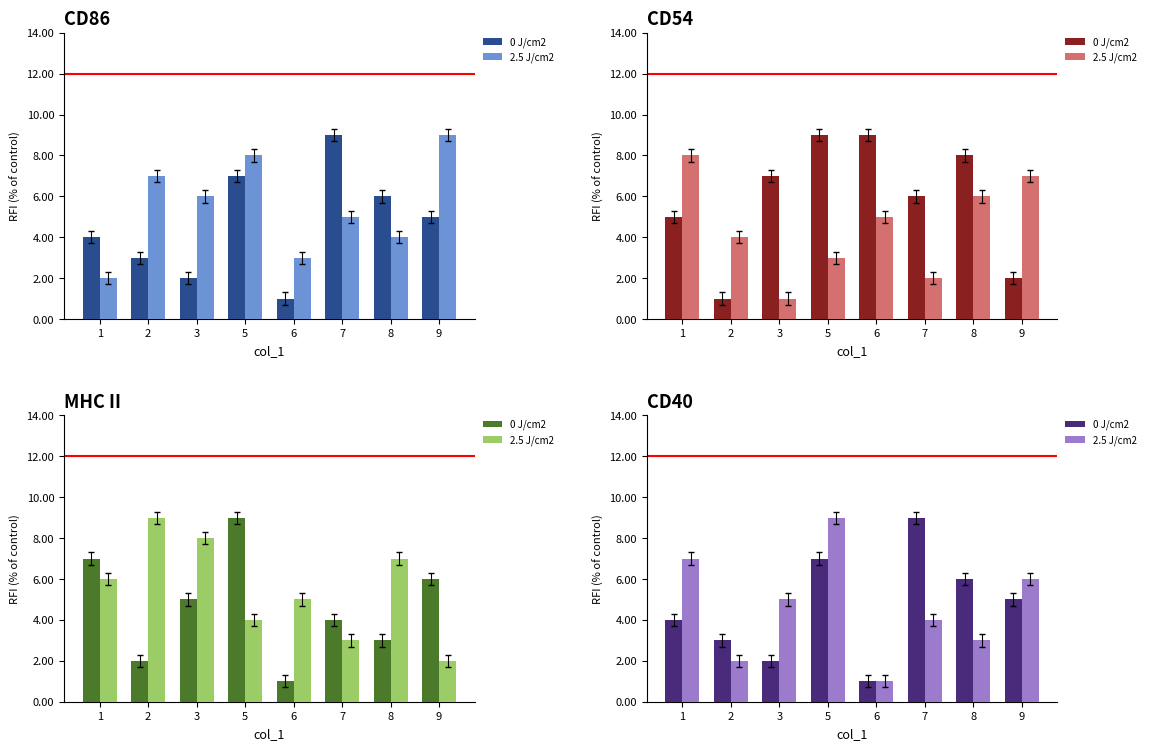

Read the 2.5 J/cm2 value at 2.

2